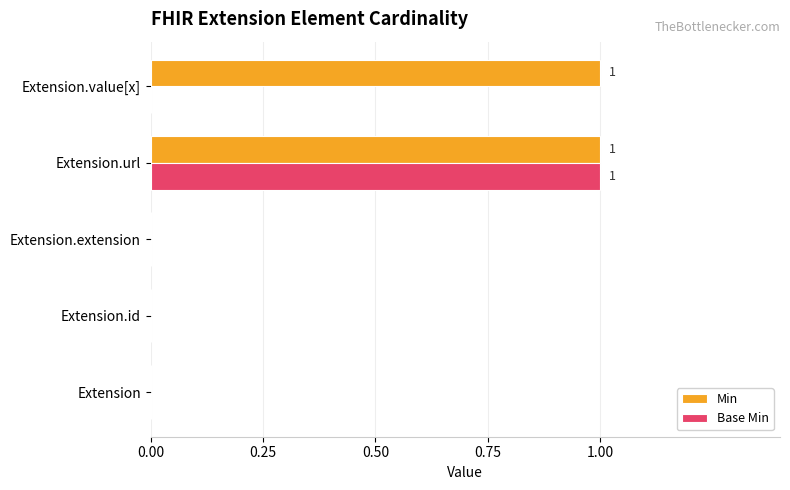

The value of Base Min at Extension is 0. True or false?

True